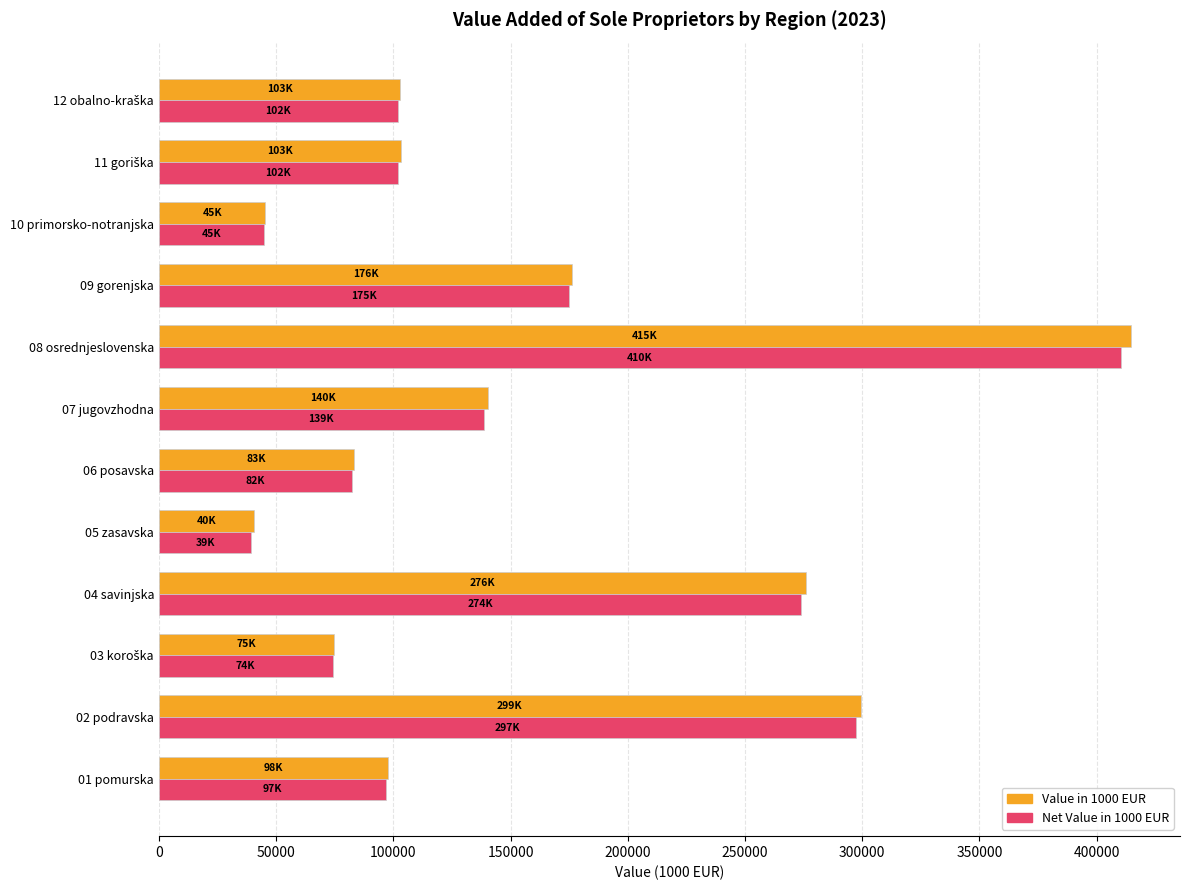

What is the spread (max minus min) of values at 02 podravska?

2195.0